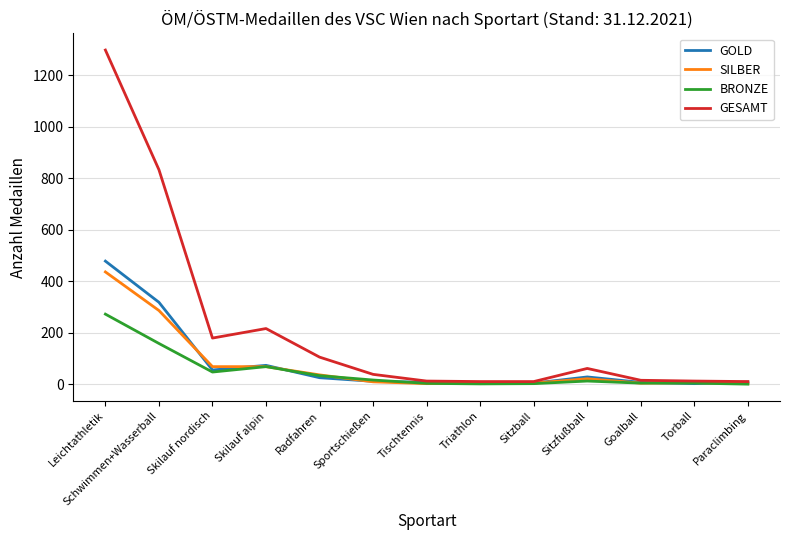

What position from the right is Triathlon?

6